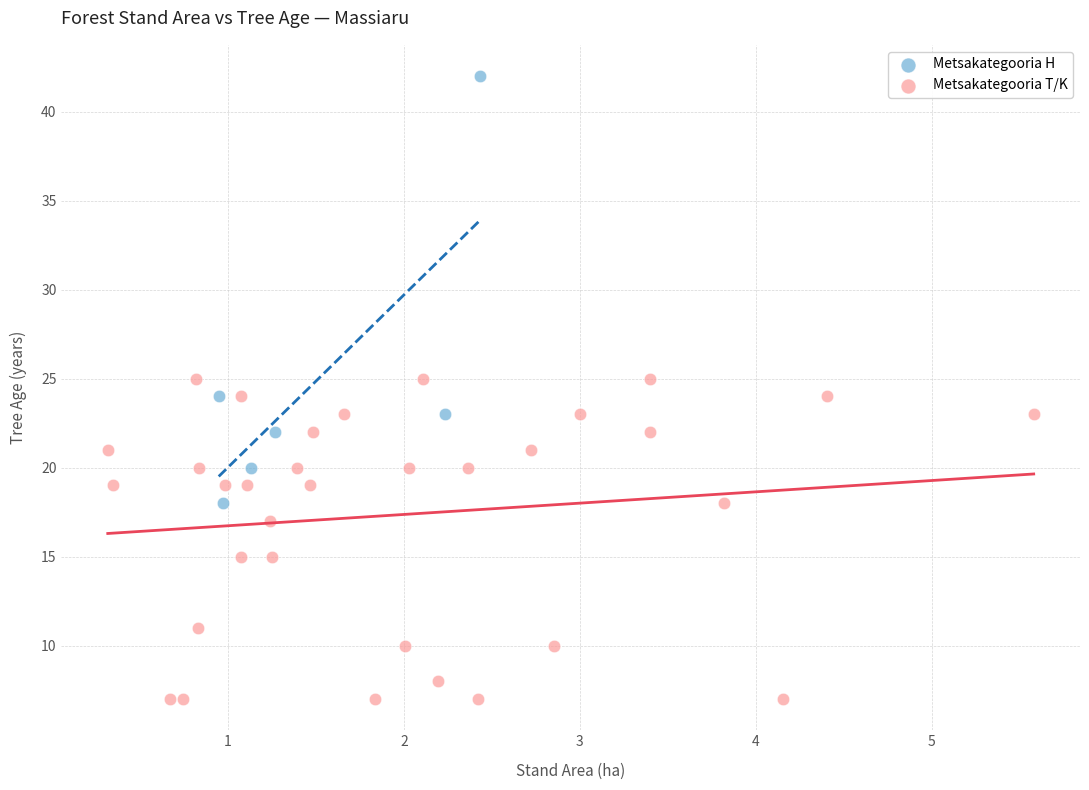

Which series contains the lowest Y value?

Metsakategooria T/K